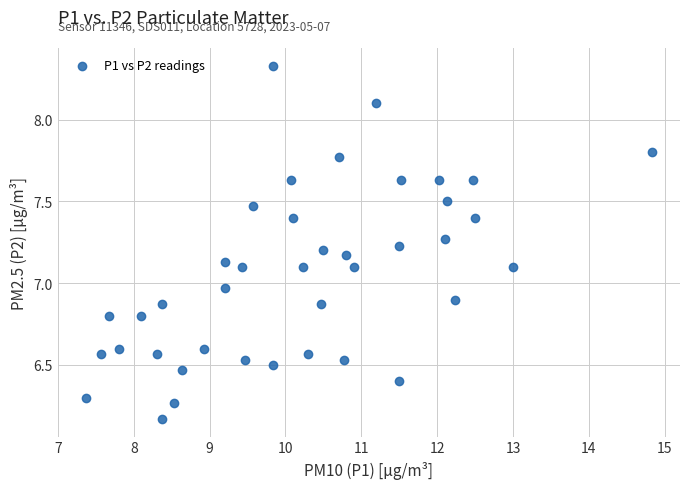

What is the range of Y values (max minus min)?

2.2